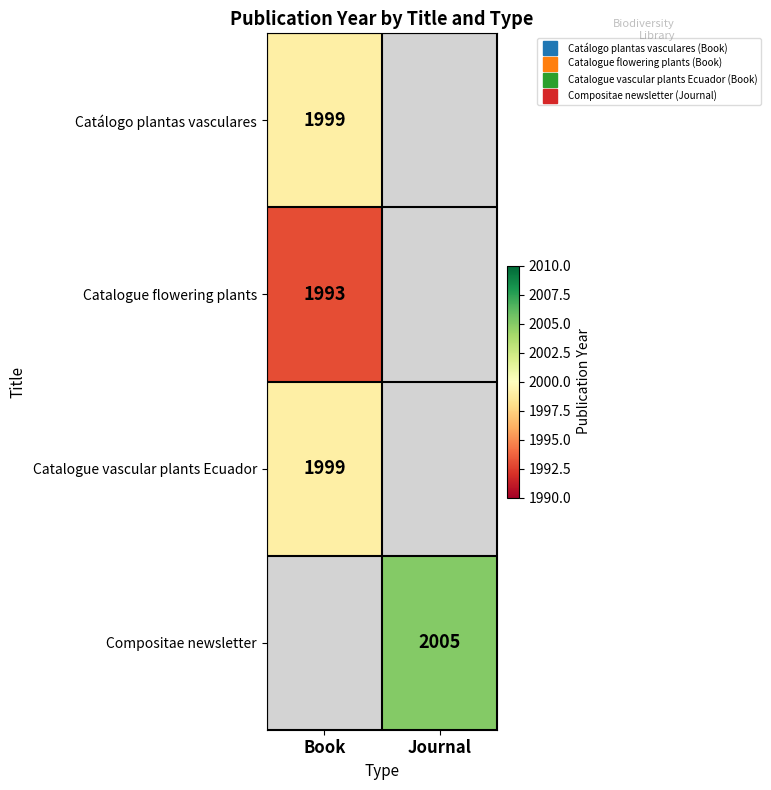

True or false: Catálogo plantas vasculares has a value of 1999.0 at Book.

True